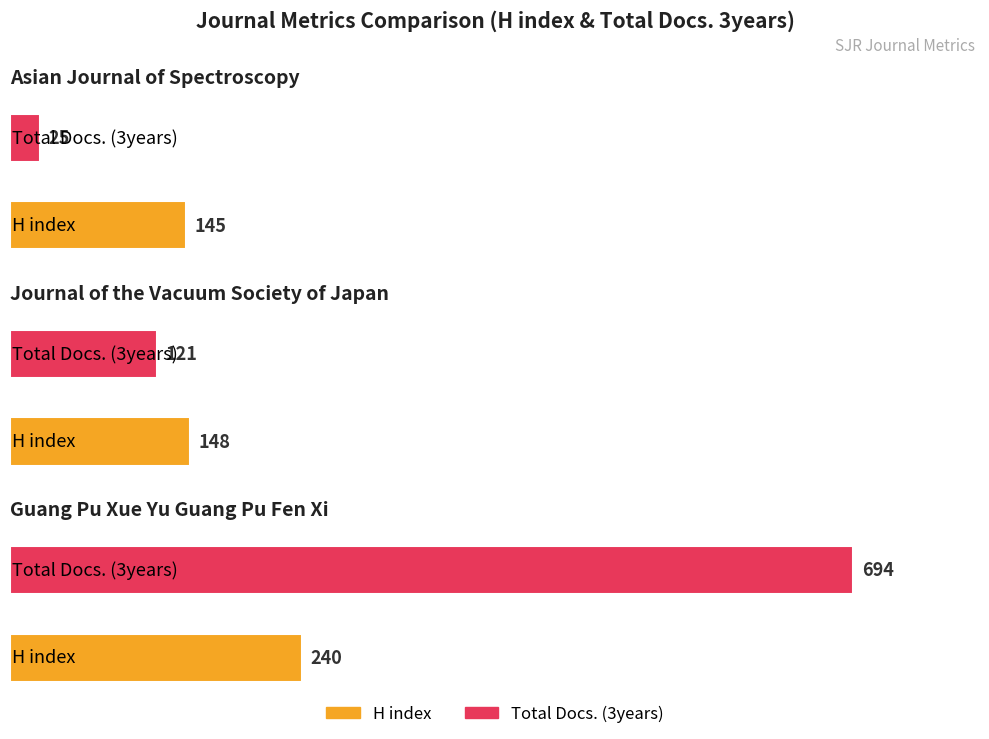

How many groups of bars are there?

3